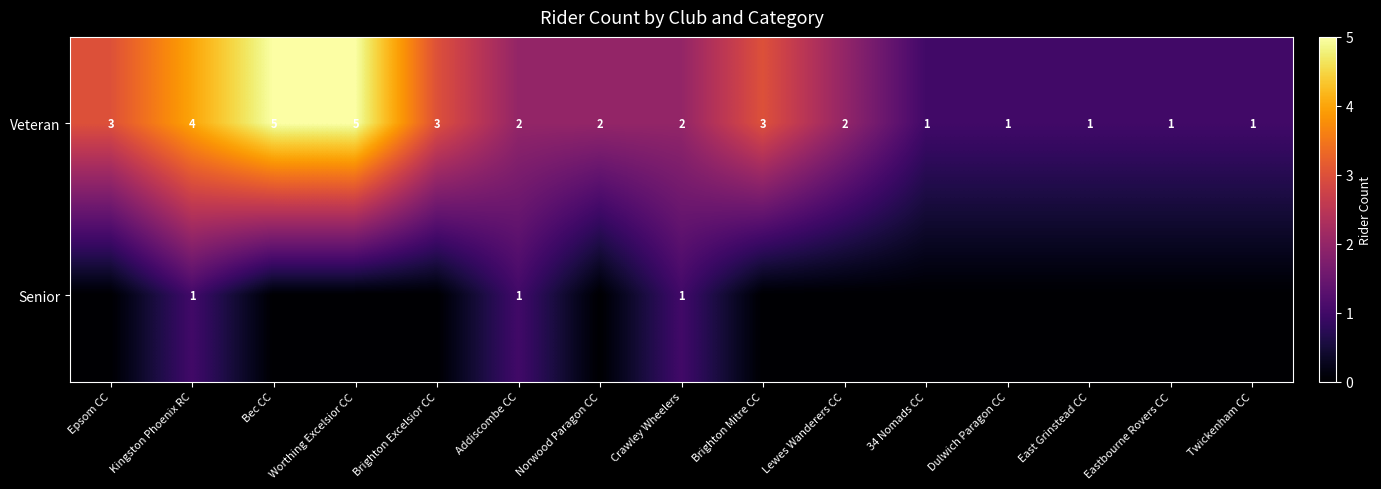

Count the number of data series in this chart.

2